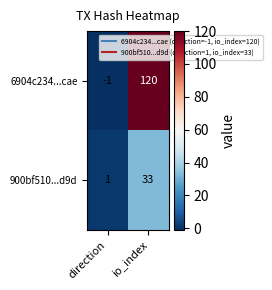

How many distinct data groups are displayed?

2